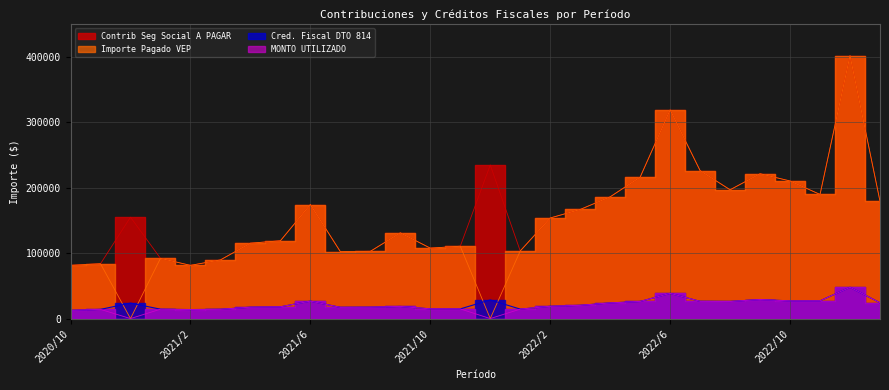

What is the label of the 19th point from the right?

2021/7